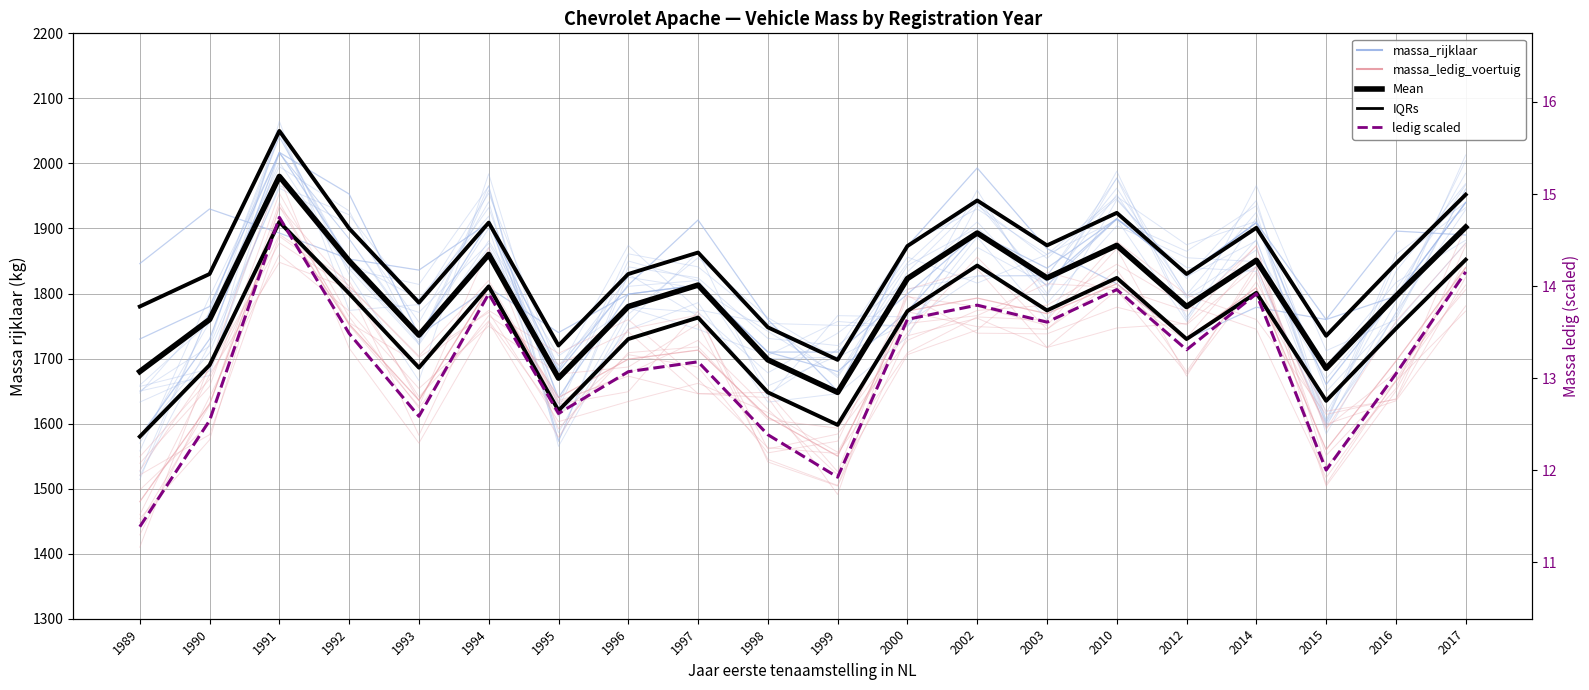

Rank the series by their maximum value, from highest to lowest.

IQRs, massa_rijklaar, Mean, massa_ledig_voertuig, massa_ledig (scaled)